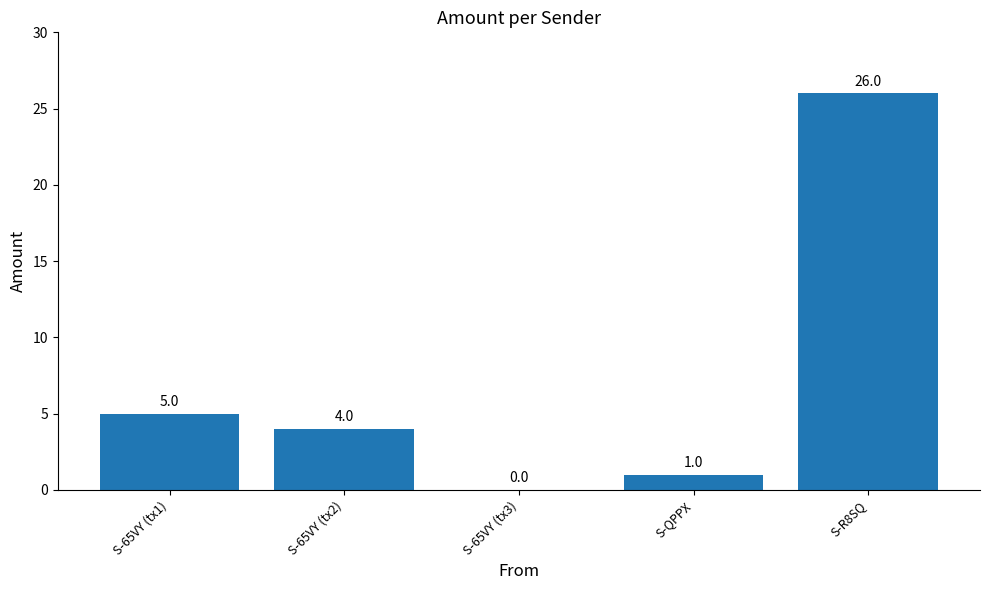

Is it true that the value at S-65VY (tx1) is 8?

False